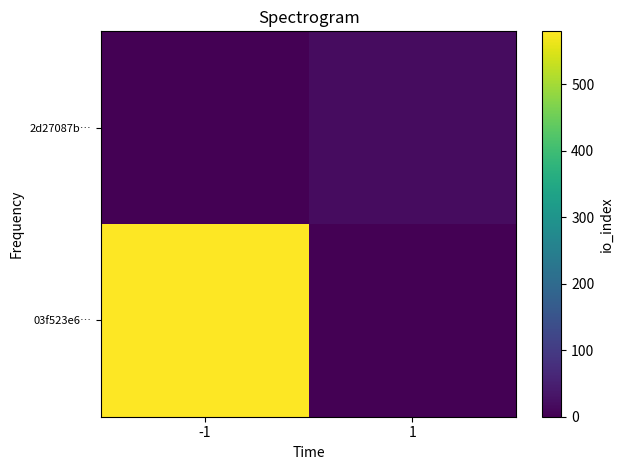

Which has a higher value, -1 or 1?

-1